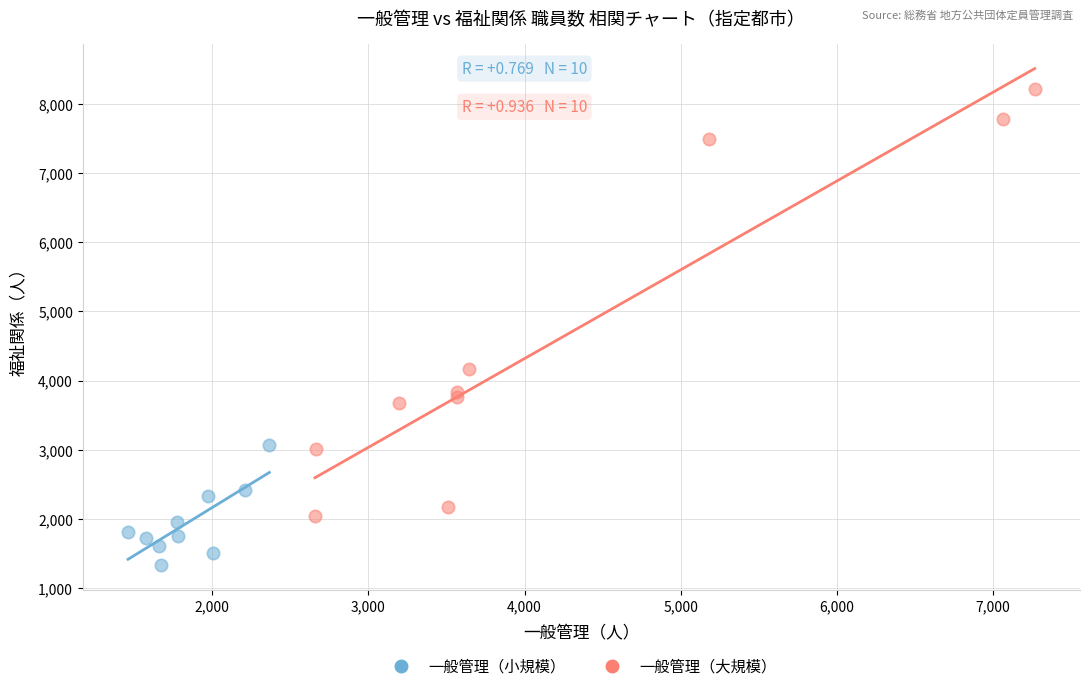

What are all the series names shown in the legend?

一般管理（小規模）, 一般管理（大規模）